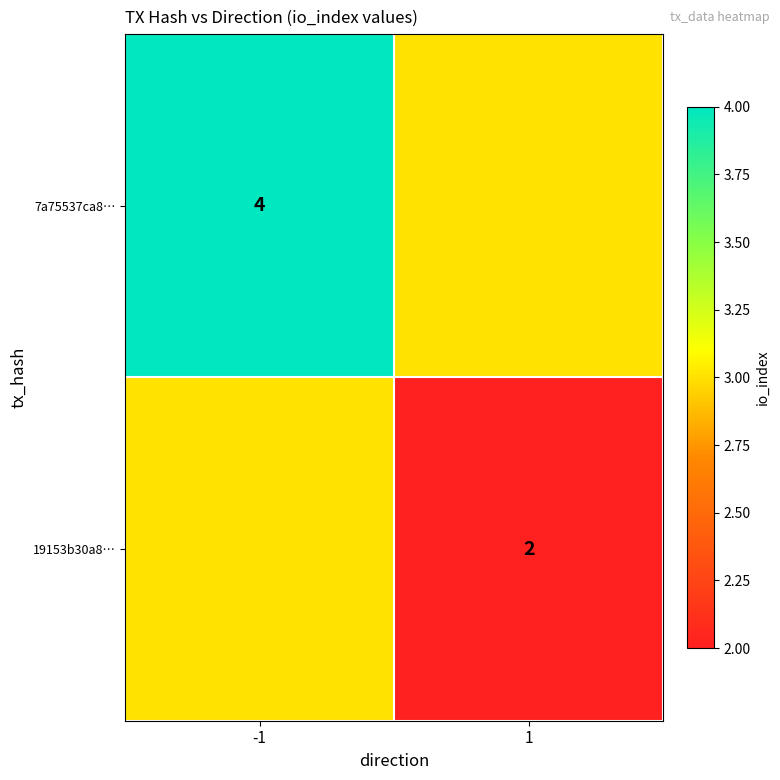

True or false: 7a75537ca8… has a value of 2 at -1.

False